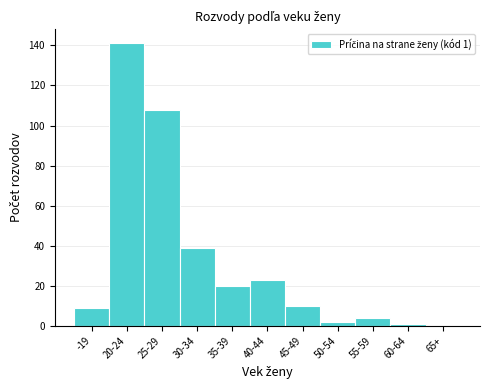

Reading right to left, list all the values displayed in this chart.

65+=0	60-64=1	55-59=4	50-54=2	45-49=10	40-44=23	35-39=20	30-34=39	25-29=108	20-24=141	-19=9